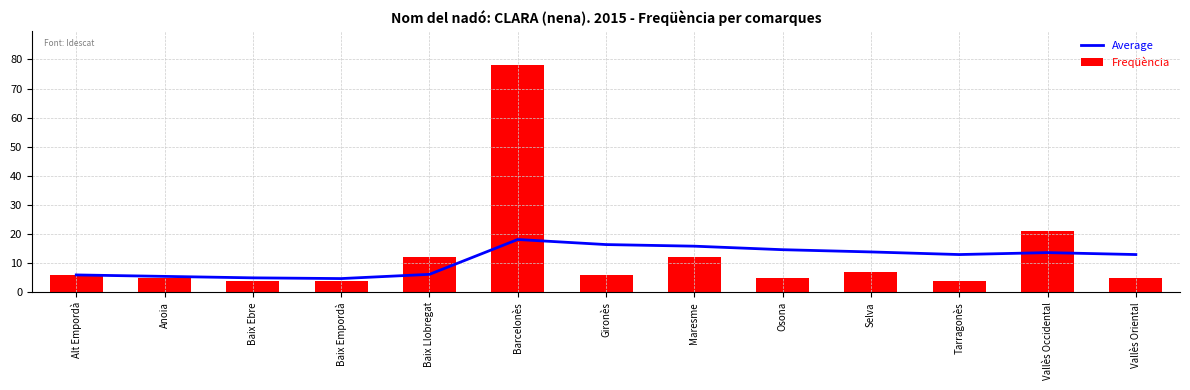

What is the value of the Average bar at the 12th from the left?

13.7